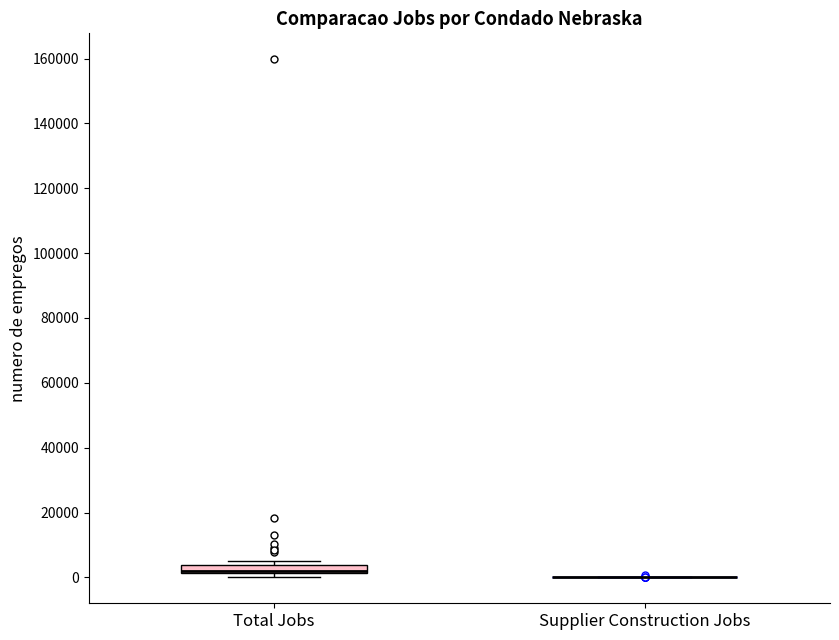

Which box is the tallest, from its lower edge to its upper edge?

Total Jobs